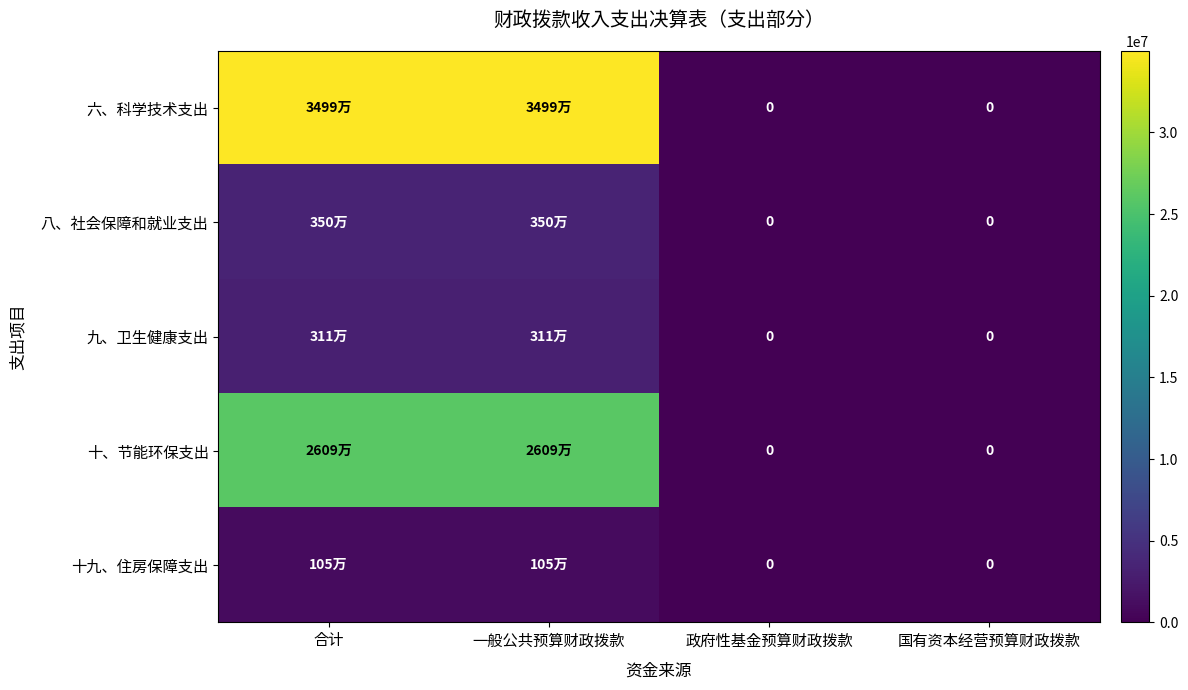

Is it true that 十、节能环保支出 equals -12677112.1 at 国有资本经营预算财政拨款?

False